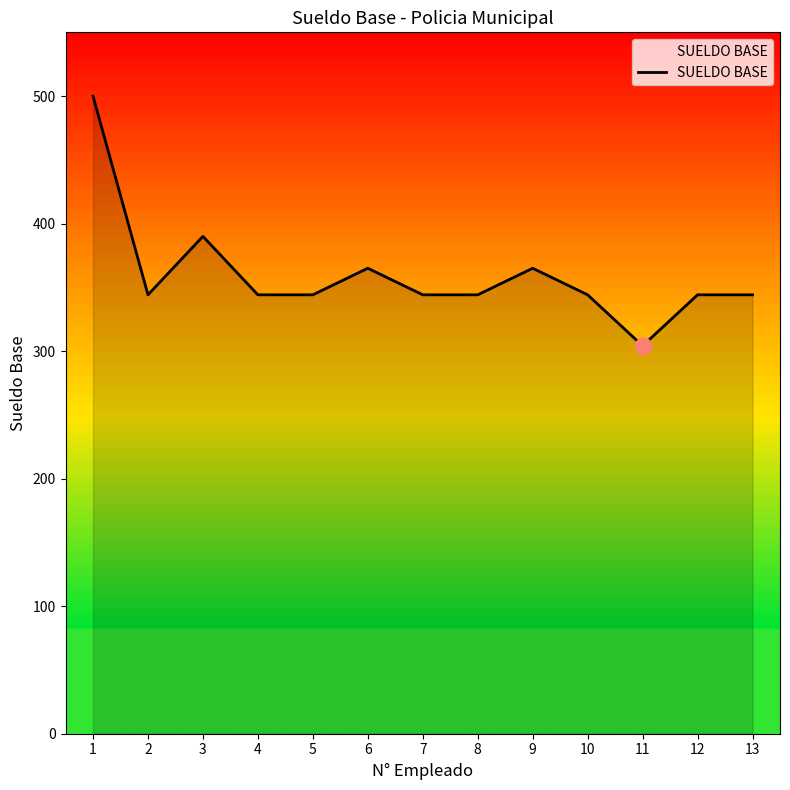

Reading left to right, extract all data points from this chart.

1=500.0	2=344.2	3=390.0	4=344.2	5=344.2	6=365.0	7=344.2	8=344.2	9=365.0	10=344.2	11=304.2	12=344.2	13=344.2